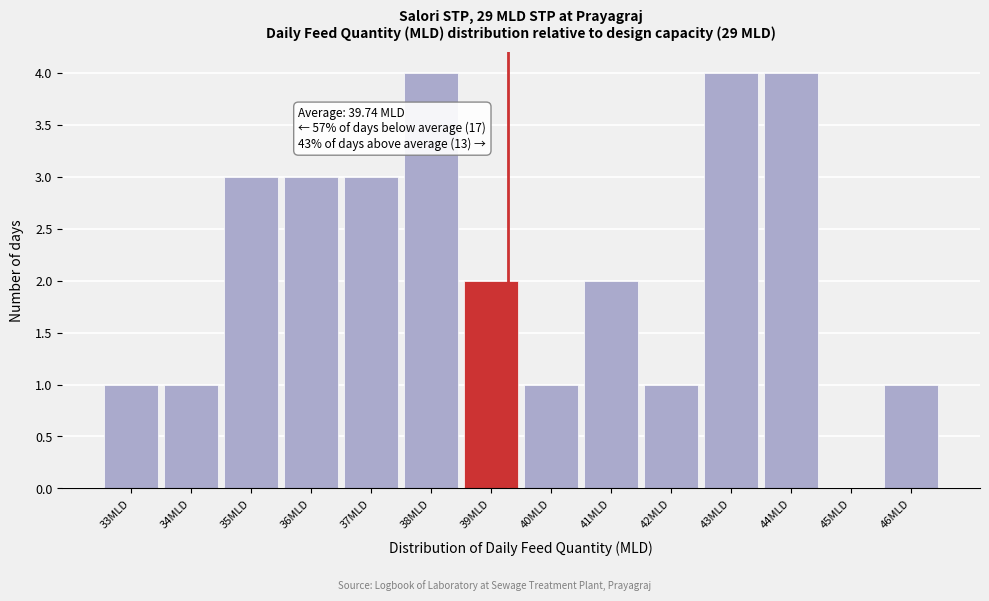

Reading right to left, transcribe all the data shown in this chart.

46MLD=1	45MLD=0	44MLD=4	43MLD=4	42MLD=1	41MLD=2	40MLD=1	39MLD=2	38MLD=4	37MLD=3	36MLD=3	35MLD=3	34MLD=1	33MLD=1